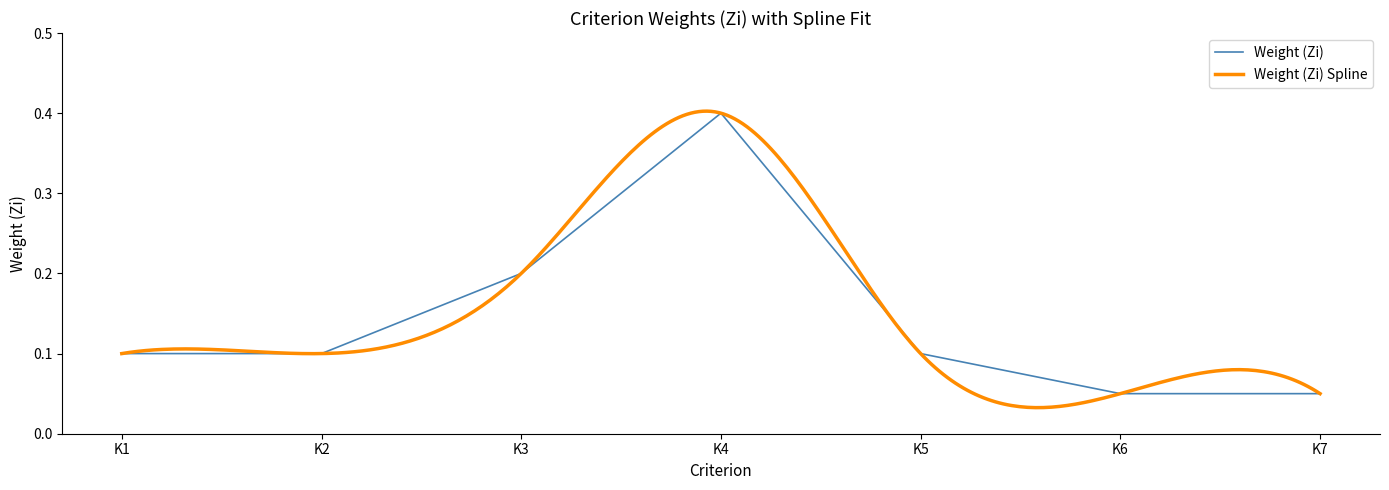

Is it true that the value at K1 is 0.1?

False